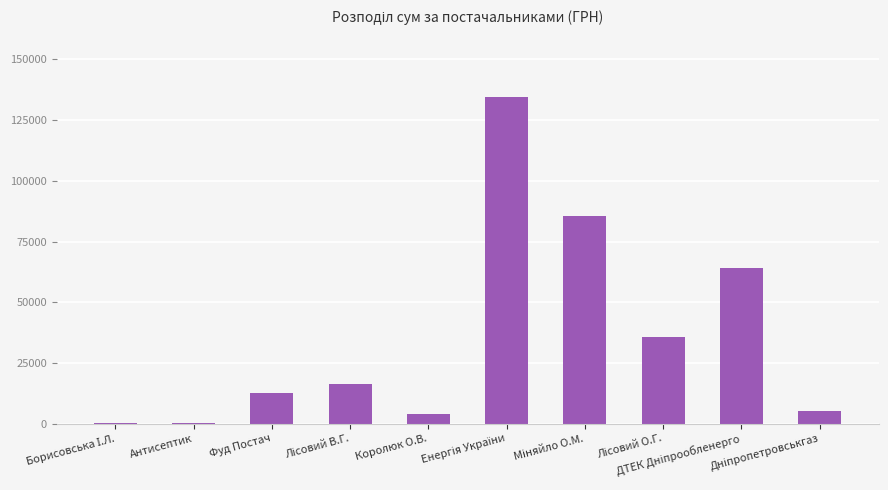

What is the sum of all values?

358543.7